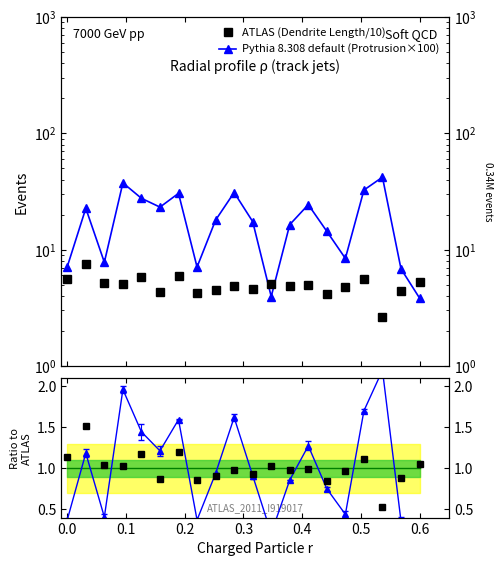

Is this an area chart (filled region under the line)?

No